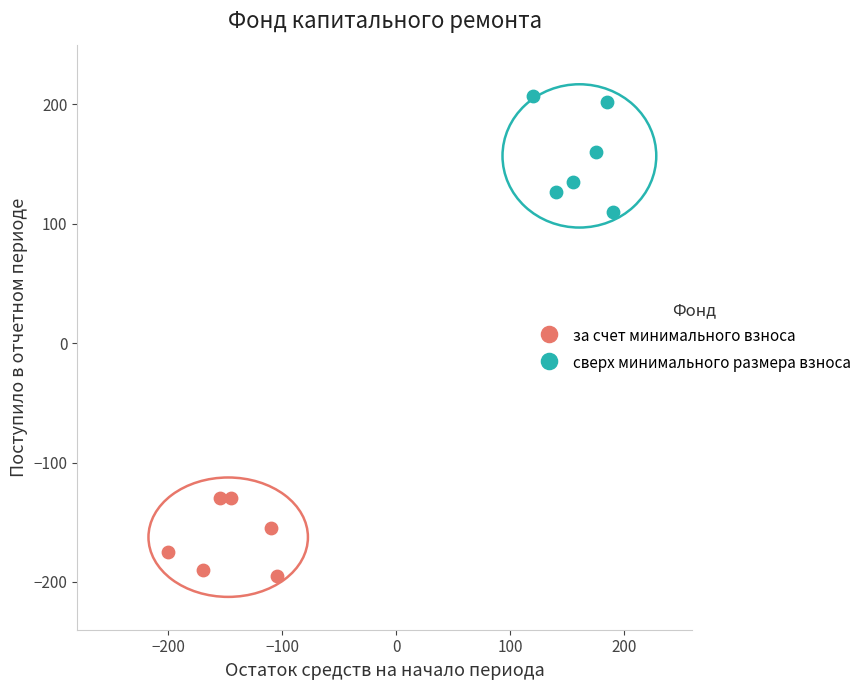

Which series reaches the minimum Y coordinate?

за счет минимального взноса